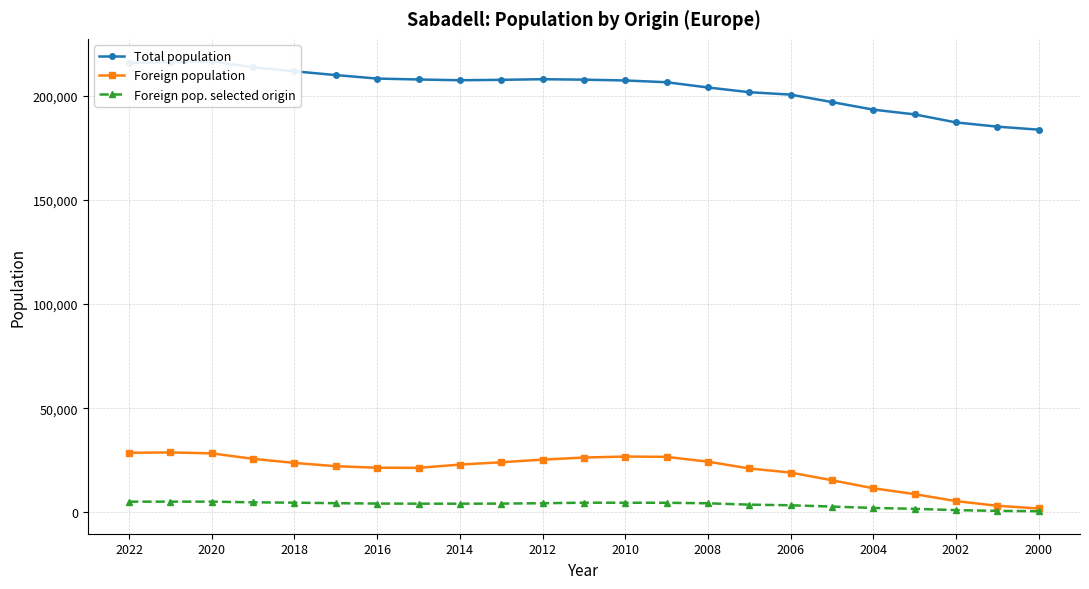

What is the minimum value shown in the chart?

582